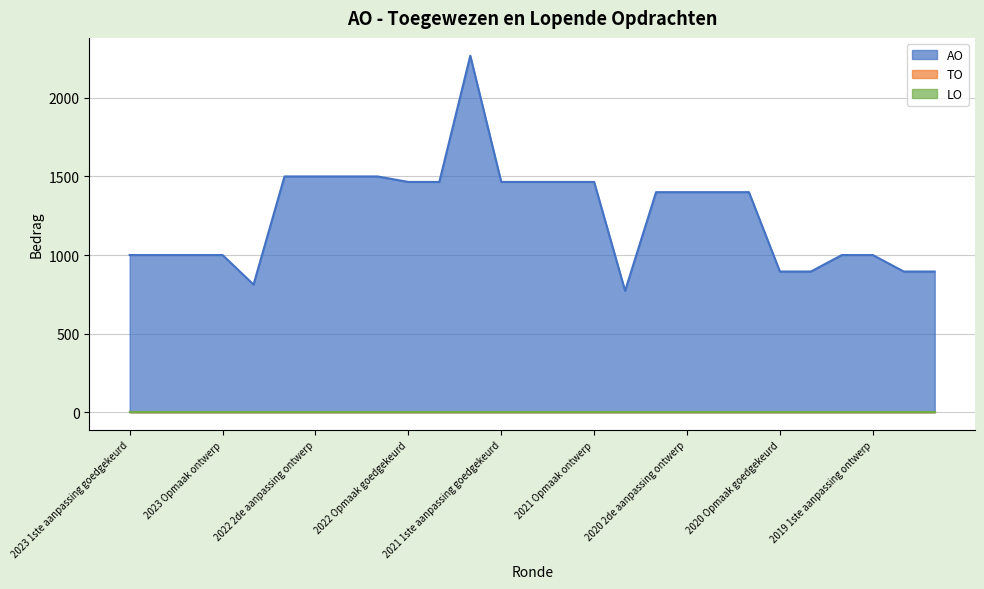

Which series has the largest range (max minus min)?

AO